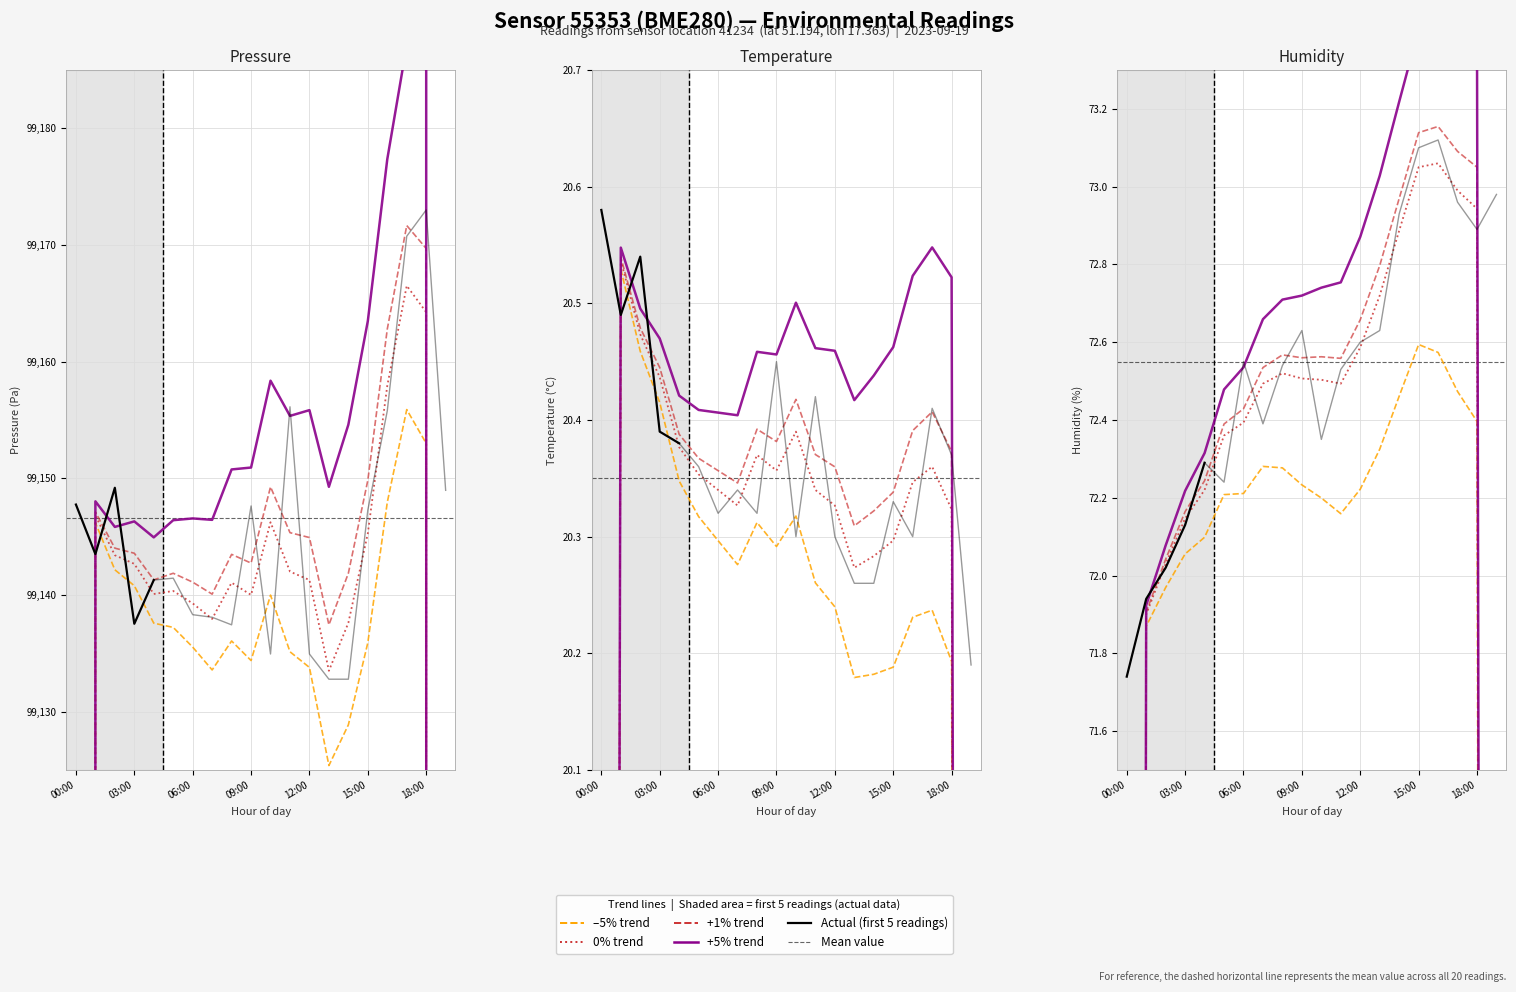

True or false: humidity and temperature cross at least once.

False